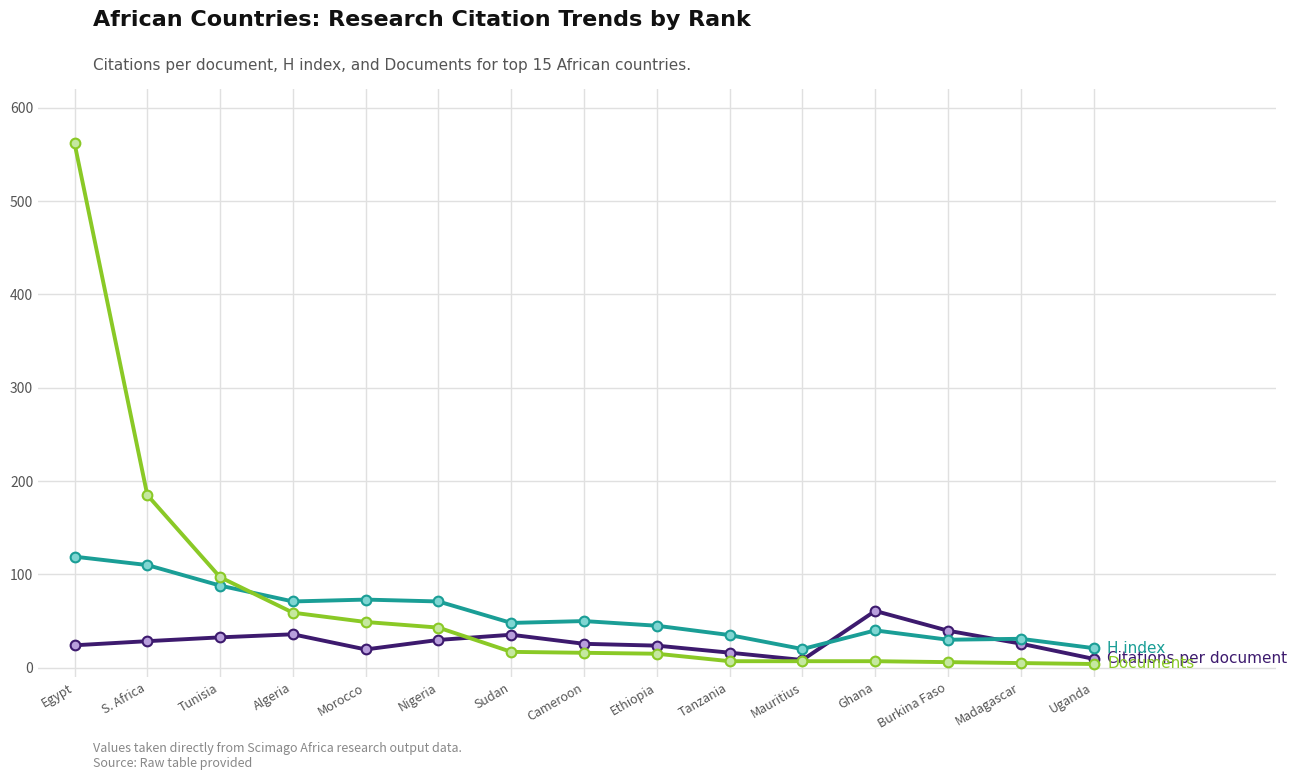

What is the greatest value displayed?

562.0